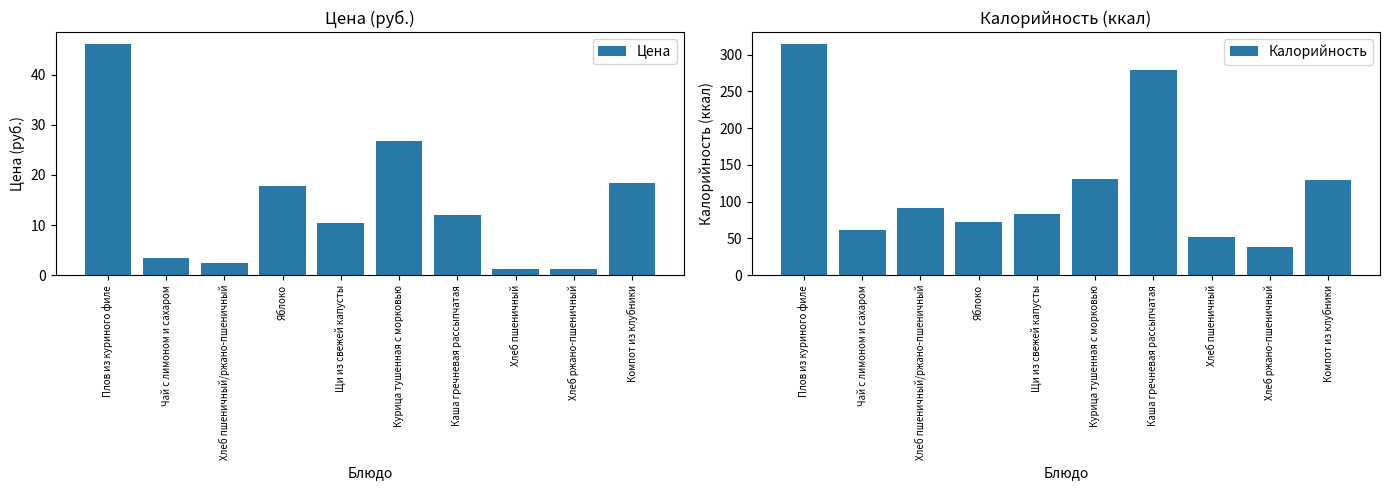

Reading left to right, list all the values displayed in this chart.

Цена: 46.2	3.5	2.5	17.8	10.4	26.7	12.1	1.2	1.2	18.3
Калорийность: 315.0	61.0	92.0	73.0	83.0	131.0	279.0	52.0	38.0	130.0